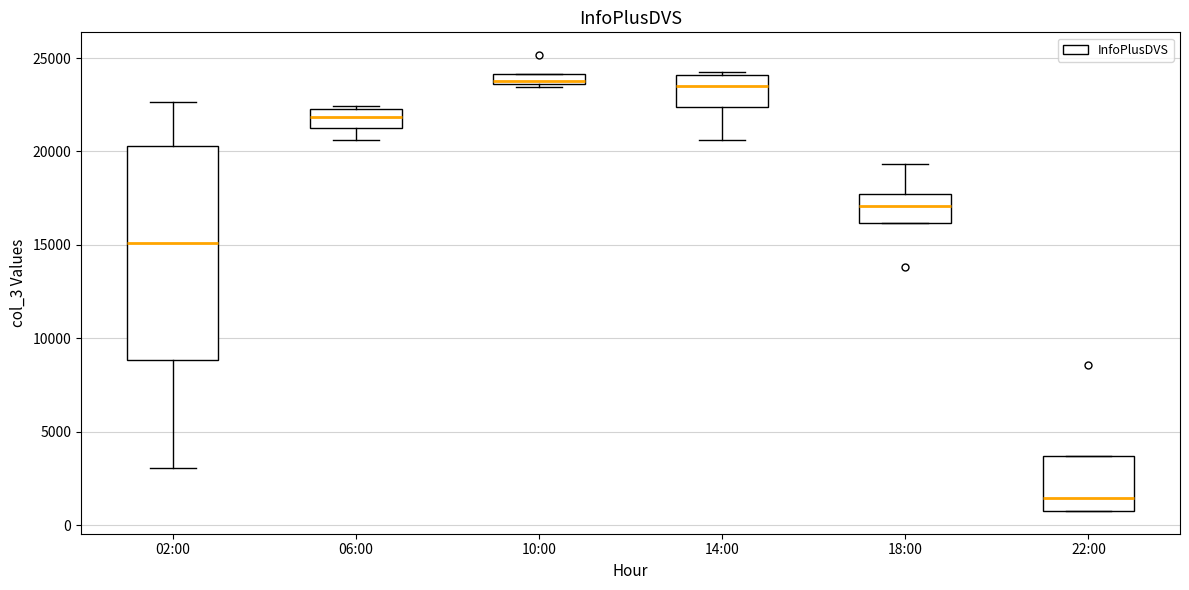

Comparing the boxes themselves (not the whiskers), which one is the tallest?

02:00